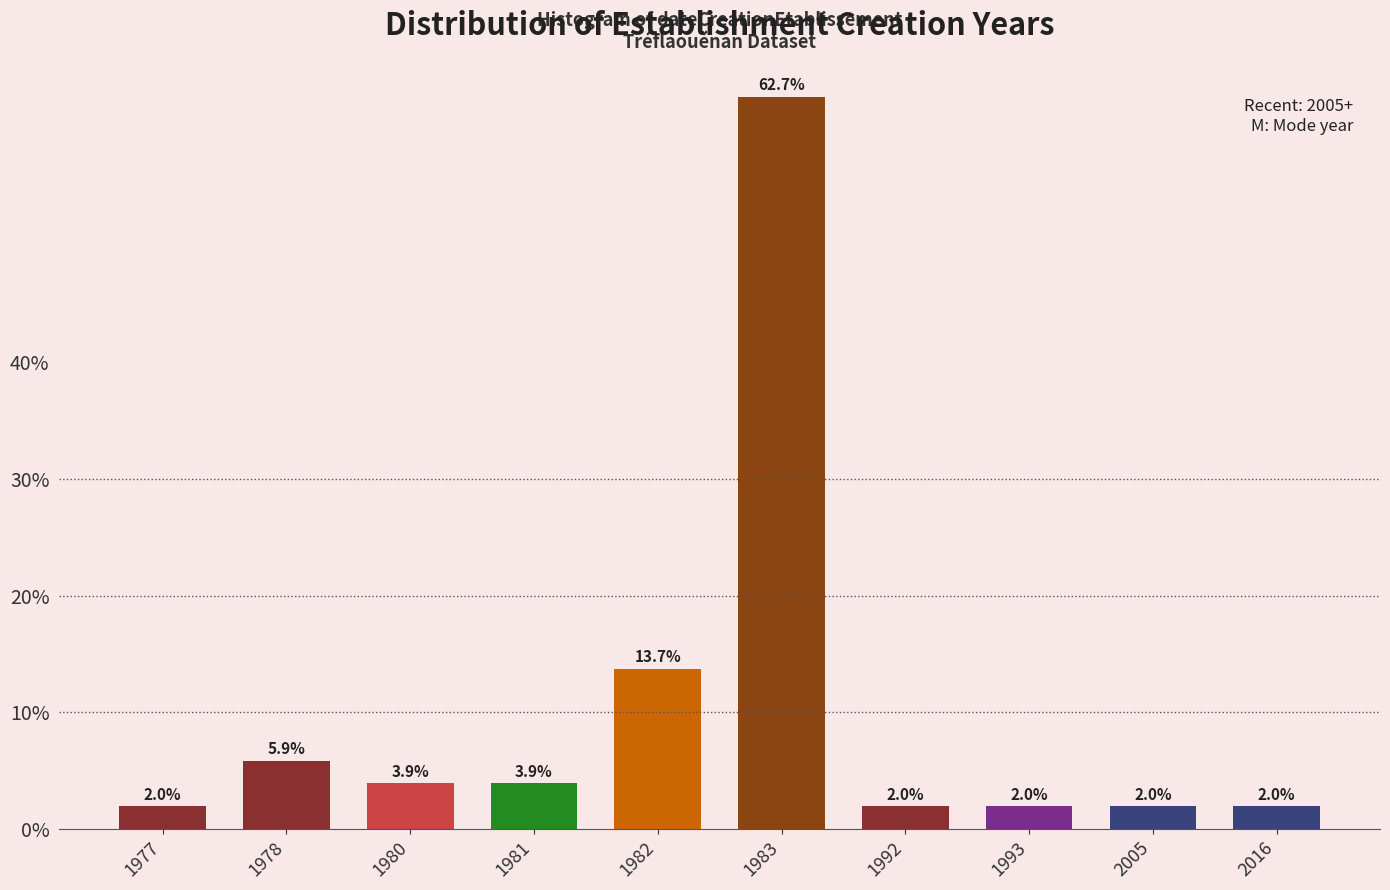

Reading right to left, extract all data points from this chart.

2.0	2.0	2.0	2.0	62.7	13.7	3.9	3.9	5.9	2.0